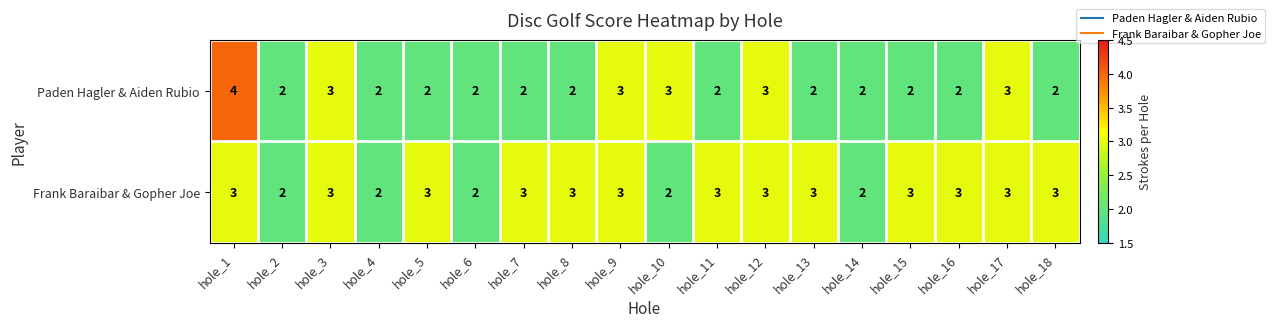

What is the average value of the Frank Baraibar & Gopher Joe series?

3